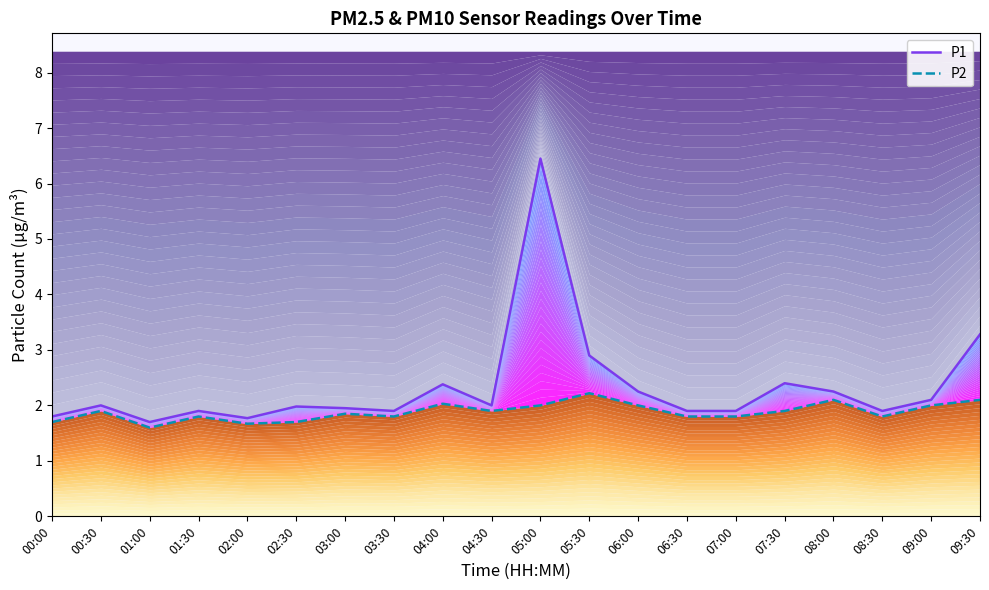

Reading left to right, list all the values displayed in this chart.

P1: 00:00=1.8	00:30=2.0	01:00=1.7	01:30=1.9	02:00=1.8	02:30=2.0	03:00=1.9	03:30=1.9	04:00=2.4	04:30=2.0	05:00=6.5	05:30=2.9	06:00=2.2	06:30=1.9	07:00=1.9	07:30=2.4	08:00=2.2	08:30=1.9	09:00=2.1	09:30=3.3
P2: 00:00=1.7	00:30=1.9	01:00=1.6	01:30=1.8	02:00=1.7	02:30=1.7	03:00=1.9	03:30=1.8	04:00=2.0	04:30=1.9	05:00=2.0	05:30=2.2	06:00=2.0	06:30=1.8	07:00=1.8	07:30=1.9	08:00=2.1	08:30=1.8	09:00=2.0	09:30=2.1